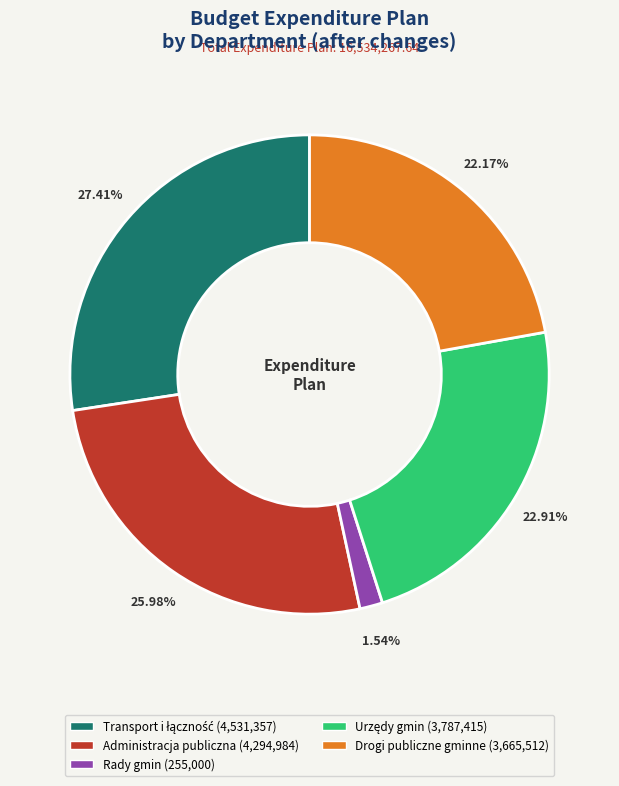

Combined, do Drogi publiczne gminne and Rady gmin account for over 50%?

No